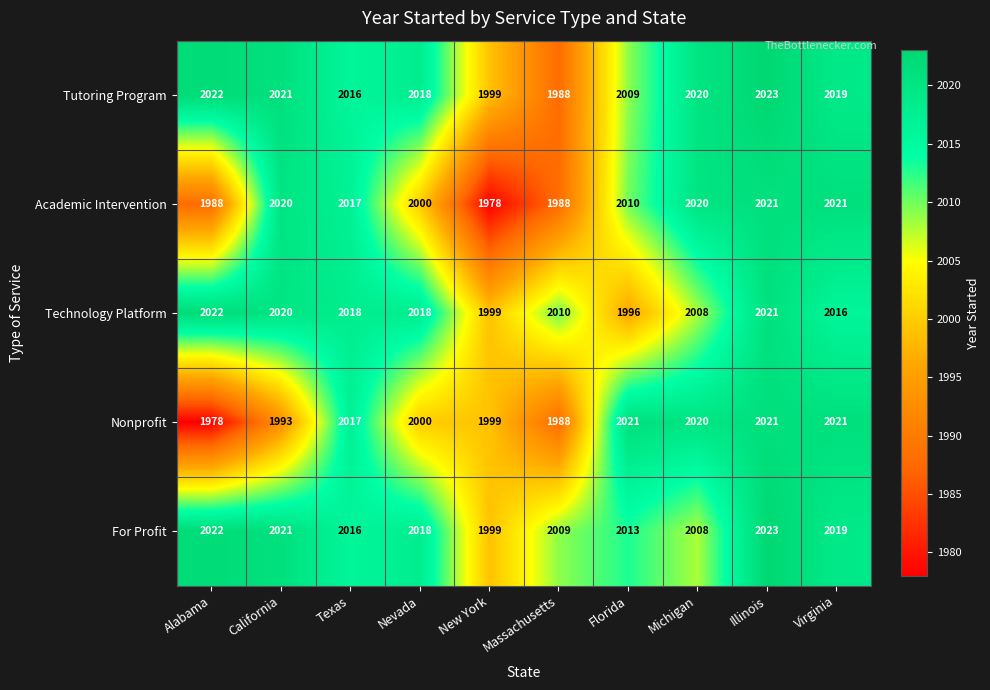

What is the difference between the Nonprofit values at Alabama and Texas?

39